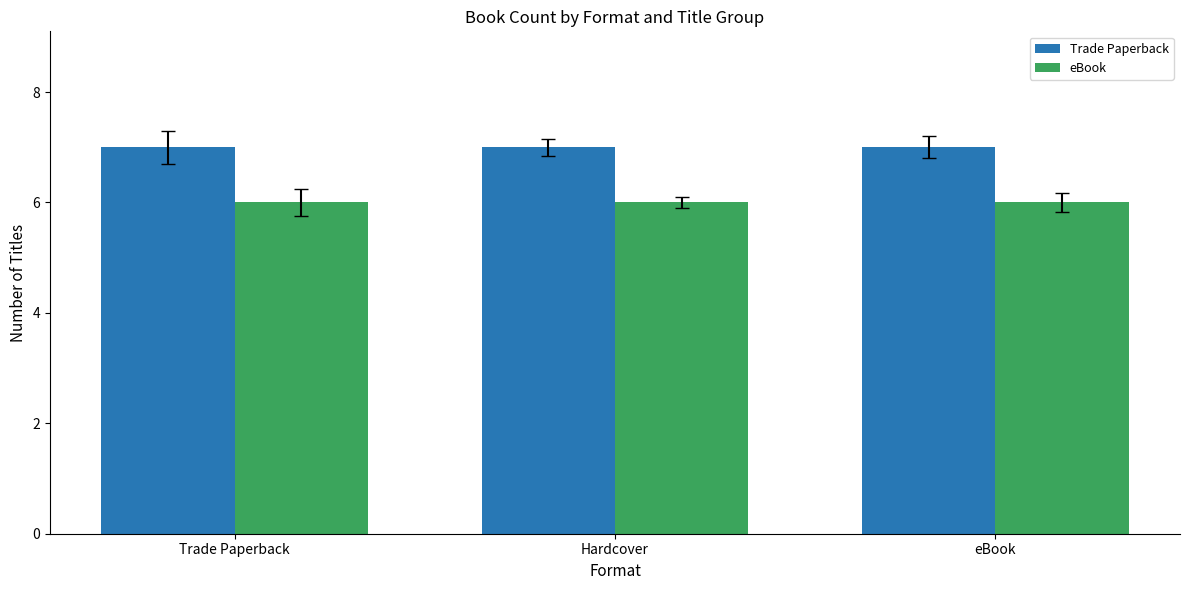

What is the label of the 1st bar from the left?

Trade Paperback